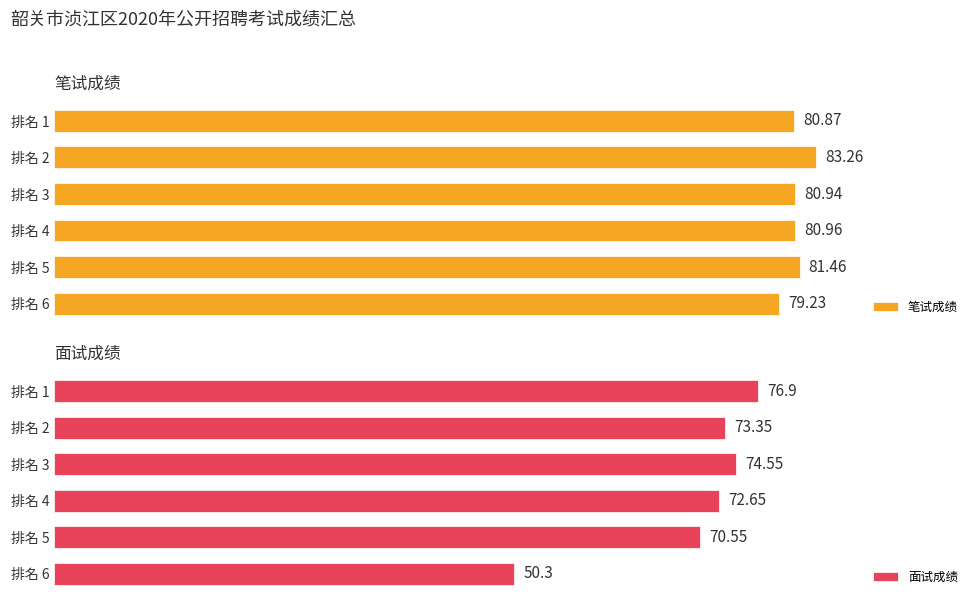

Rank the series at 排名 6 from lowest to highest value.

面试成绩, 笔试成绩